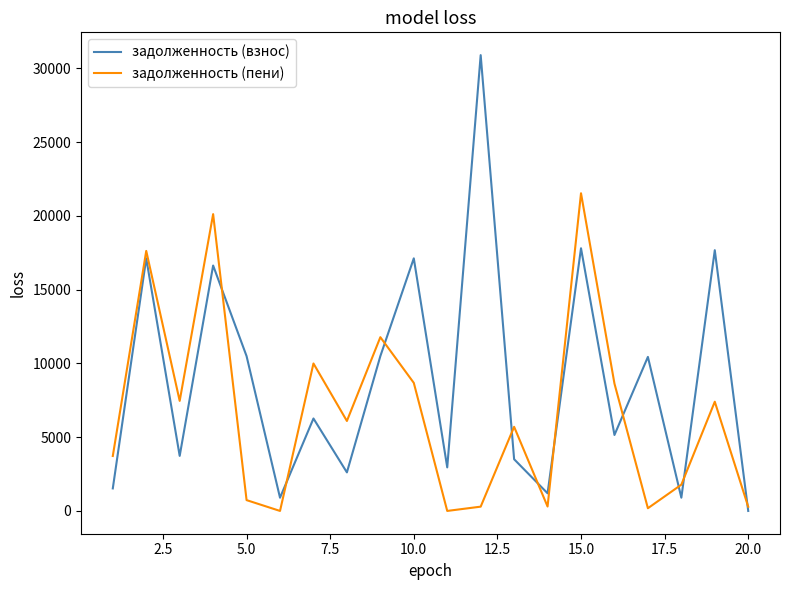

True or false: задолженность (взнос) has more than 2 interior local peaks.

True